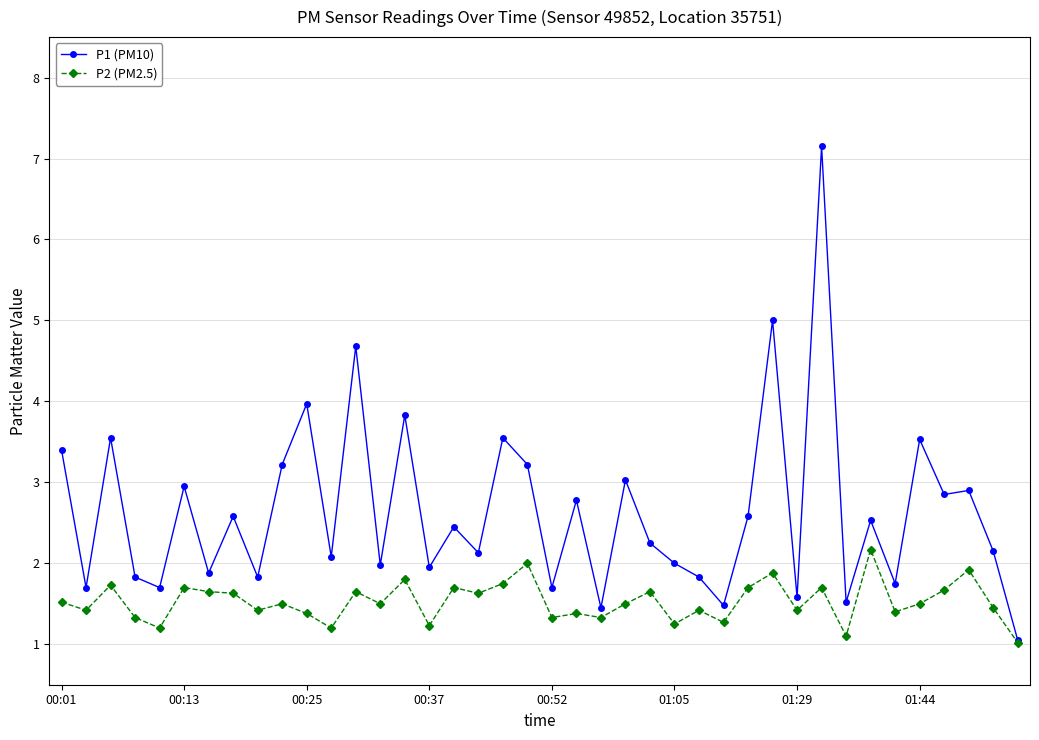

What is the value of the P1 (PM10) point at the 33rd from the left?

1.5